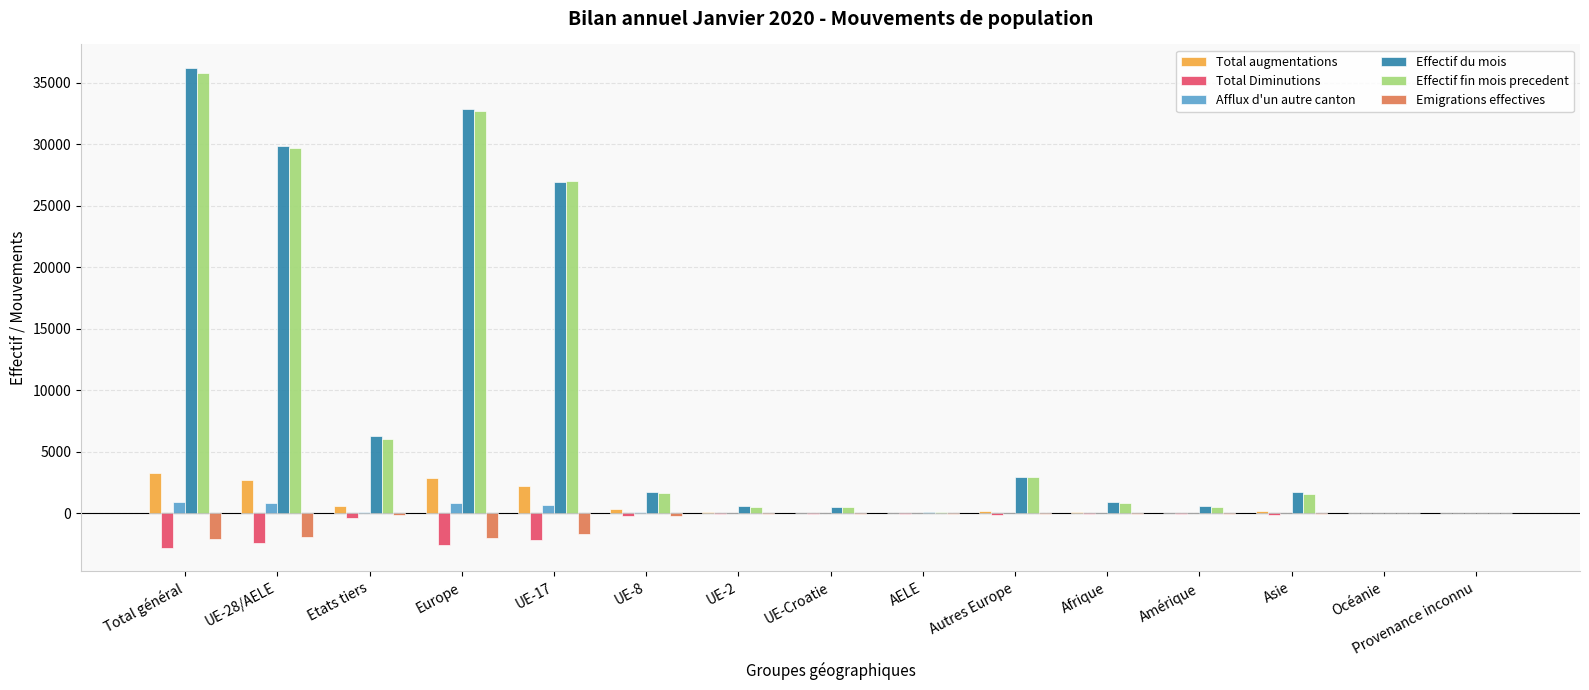

At which label does Afflux d'un autre canton first exceed 41?

Total général